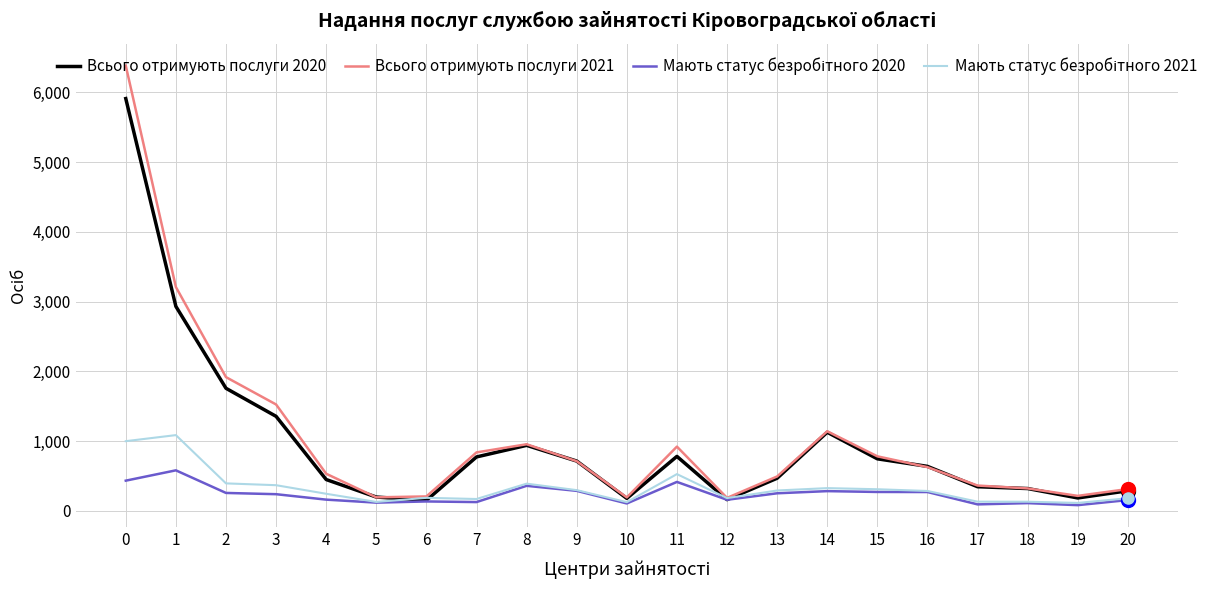

What is the maximum value for Всього отримують послуги 2020?

5910